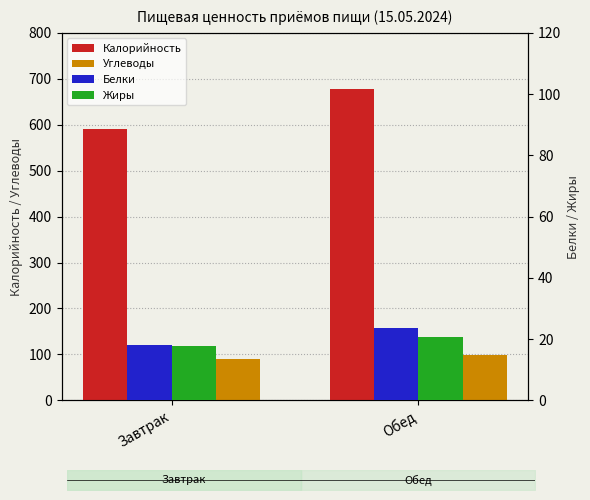

The Углеводы series shows 99.5 at Обед. True or false?

True